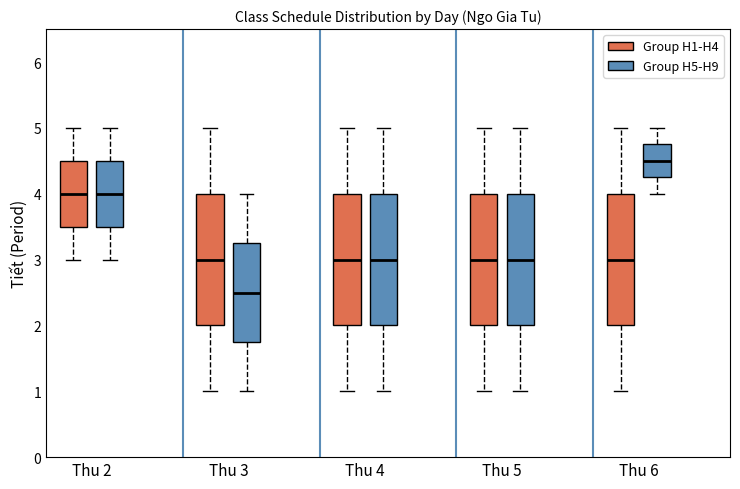

Reading left to right, read every box against the y-axis: the position of its median line, the range the box covers, and the ends of its whiskers. The values are not printed on the chart, so give them approximately, as read against the axis.

Thu 2 (Group H1-H4): median 4.0, box 3.5 to 4.5, whiskers 3.0 to 5.0
Thu 2 (Group H5-H9): median 4.0, box 3.5 to 4.5, whiskers 3.0 to 5.0
Thu 3 (Group H1-H4): median 3.0, box 2.0 to 4.0, whiskers 1.0 to 5.0
Thu 3 (Group H5-H9): median 2.5, box 1.8 to 3.3, whiskers 1.0 to 4.0
Thu 4 (Group H1-H4): median 3.0, box 2.0 to 4.0, whiskers 1.0 to 5.0
Thu 4 (Group H5-H9): median 3.0, box 2.0 to 4.0, whiskers 1.0 to 5.0
Thu 5 (Group H1-H4): median 3.0, box 2.0 to 4.0, whiskers 1.0 to 5.0
Thu 5 (Group H5-H9): median 3.0, box 2.0 to 4.0, whiskers 1.0 to 5.0
Thu 6 (Group H1-H4): median 3.0, box 2.0 to 4.0, whiskers 1.0 to 5.0
Thu 6 (Group H5-H9): median 4.5, box 4.3 to 4.8, whiskers 4.0 to 5.0